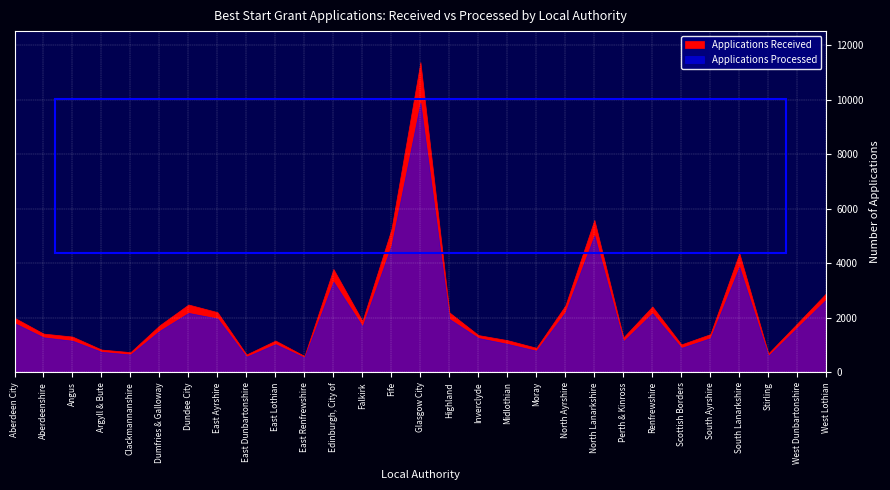

Reading right to left, extract all data points from this chart.

Applications Received: 2910	1800	700	4370	1405	1030	2420	1285	5590	2455	905	1185	1370	2200	11370	5250	1890	3790	605	1170	660	2210	2490	1725	745	840	1315	1425	2005
Applications Processed: 2680	1645	610	3870	1260	905	2170	1145	5025	2210	800	1050	1265	1960	9890	4655	1690	3330	550	1040	580	1980	2185	1525	660	760	1165	1290	1810